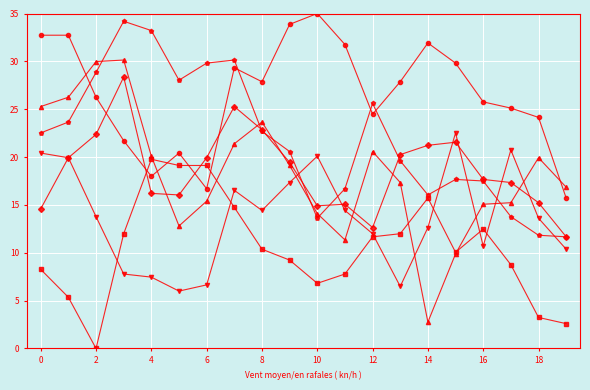

What is the maximum value shown in the chart?

35.0